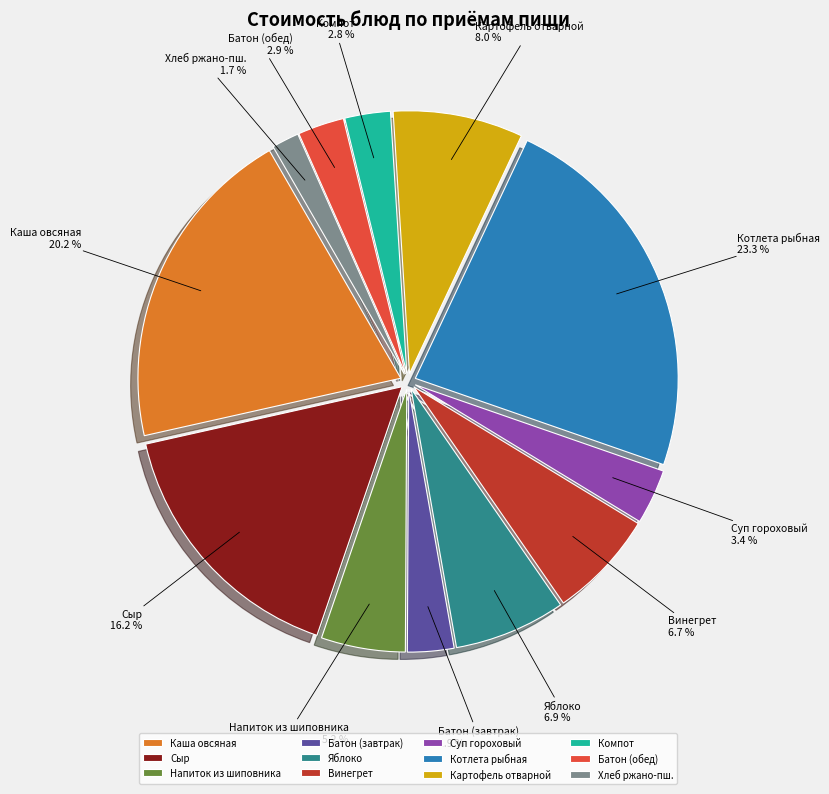

Approximately how many times larger is the value at Напиток из шиповника compared to Батон (обед)?

1.8